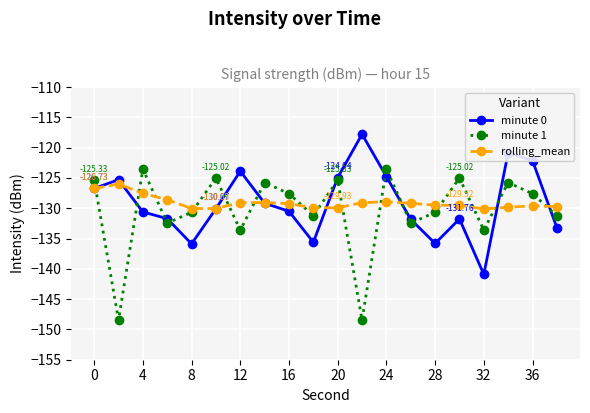

True or false: rolling_mean has more than 0 interior local peaks.

True